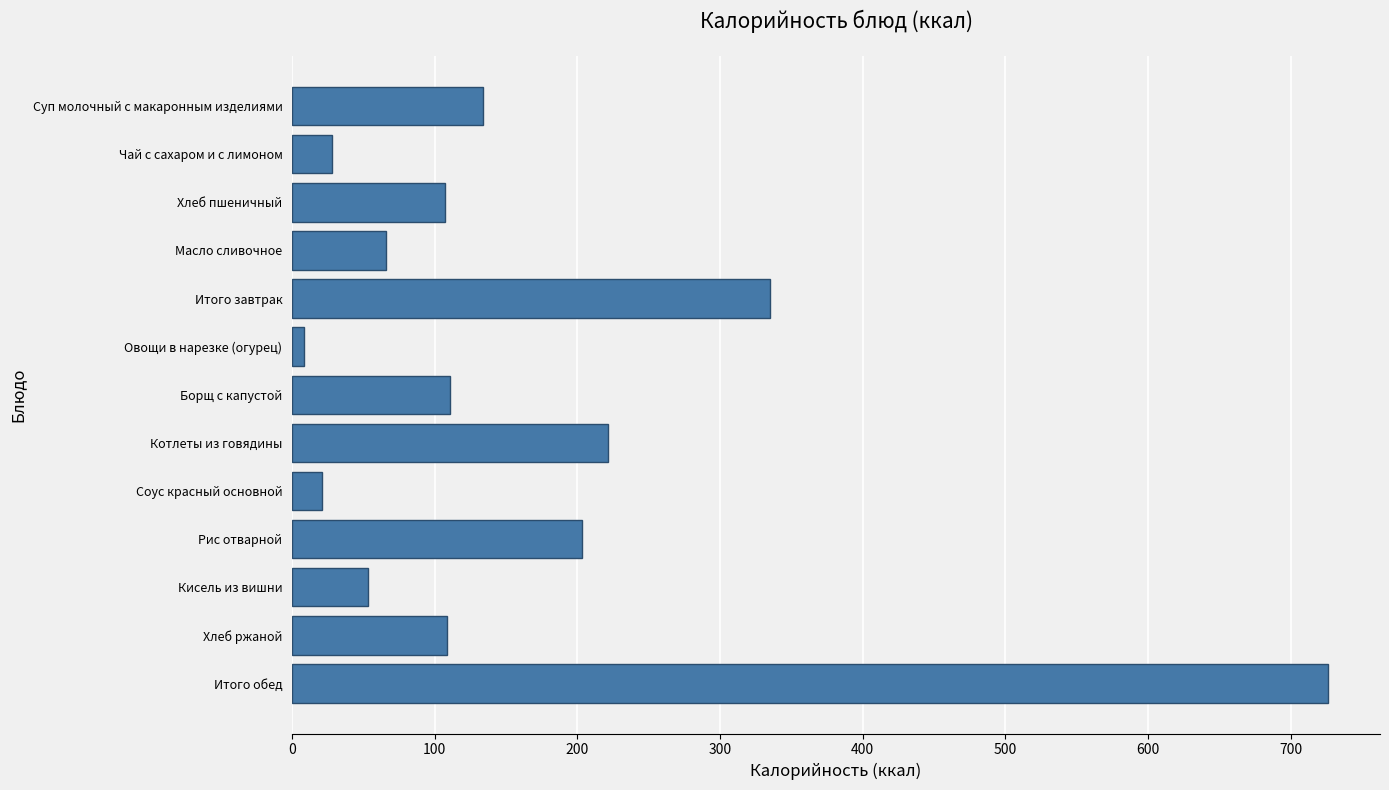

The value at Суп молочный с макаронным изделиями is 55.8. True or false?

False